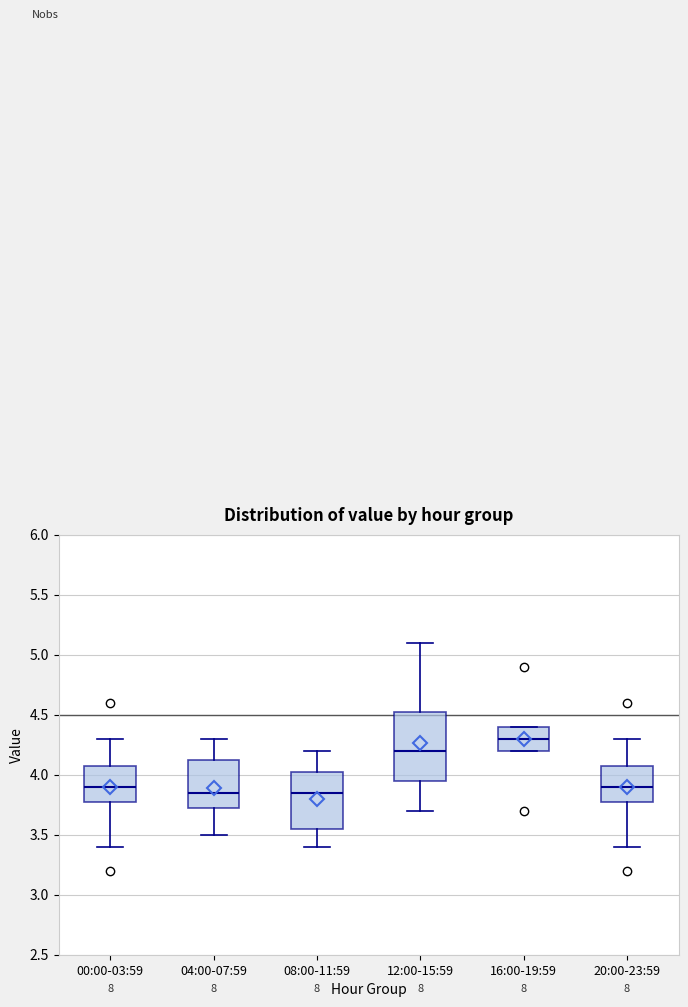

Reading left to right, transcribe this box plot: for each box, give where its median line is, the range the box spans, and where its two whiskers end, as read against the y-axis. The values are not printed on the chart, so give them approximately, as read against the axis.

00:00-03:59: median 3.90, box 3.80 to 4.10, whiskers 3.40 to 4.30
04:00-07:59: median 3.85, box 3.75 to 4.15, whiskers 3.50 to 4.30
08:00-11:59: median 3.85, box 3.55 to 4.05, whiskers 3.40 to 4.20
12:00-15:59: median 4.20, box 3.95 to 4.55, whiskers 3.70 to 5.10
16:00-19:59: median 4.30, box 4.20 to 4.40, whiskers 4.20 to 4.40
20:00-23:59: median 3.90, box 3.80 to 4.10, whiskers 3.40 to 4.30